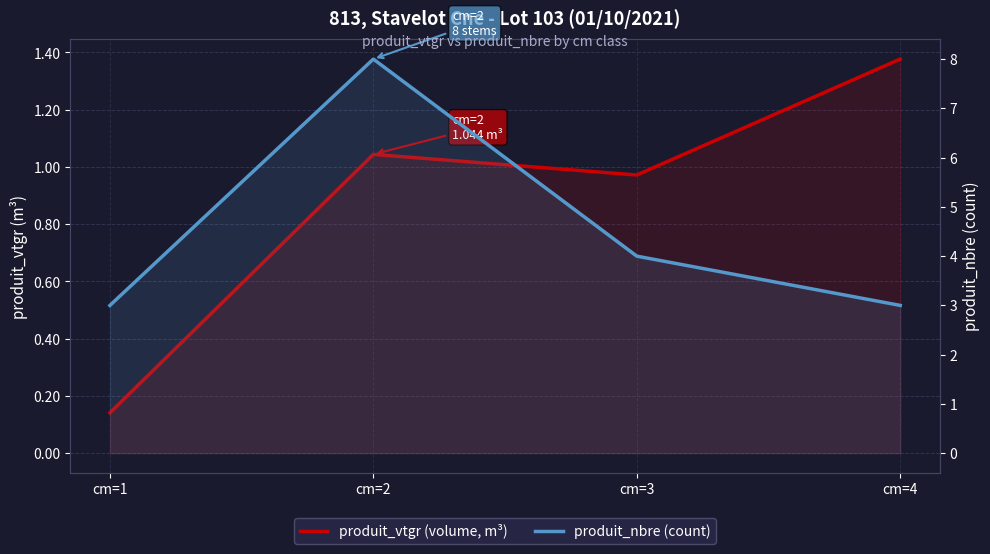

What is the sum of all produit_nbre (count) values?

18.0